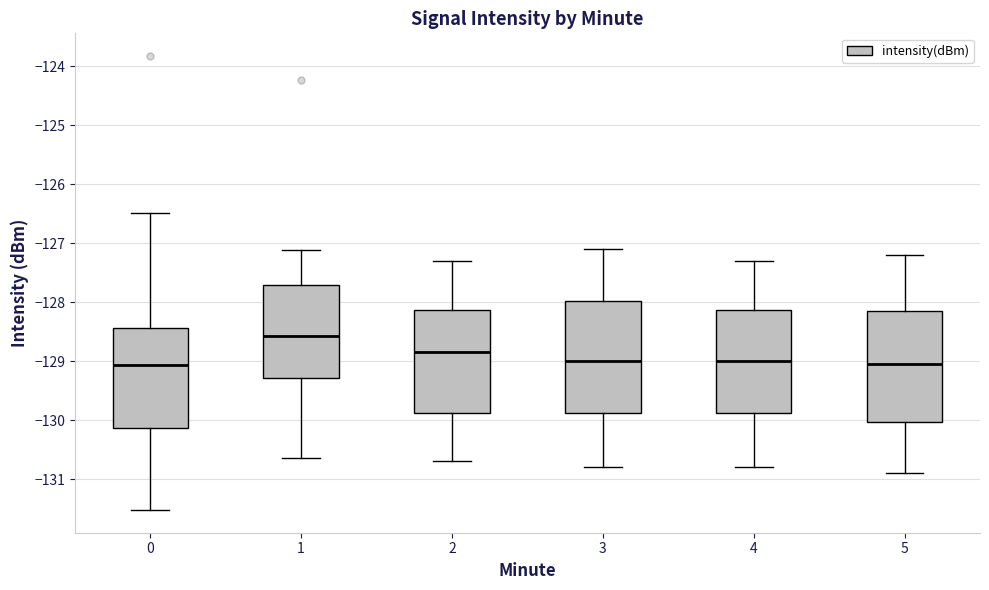

Which box's median line is the highest?

1